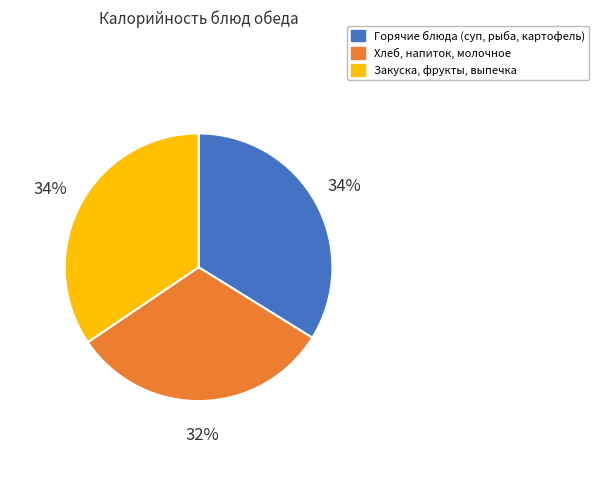

Is there any slice that represents more than half of the pie?

No